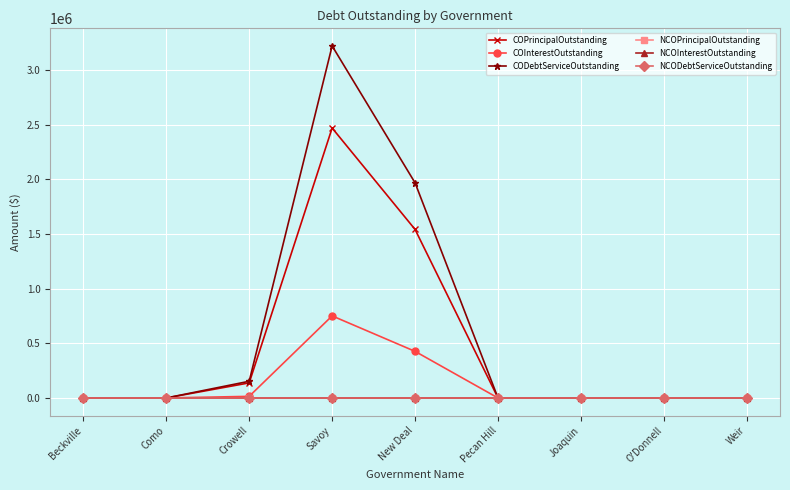

True or false: COPrincipalOutstanding and NCOInterestOutstanding cross at least once.

False